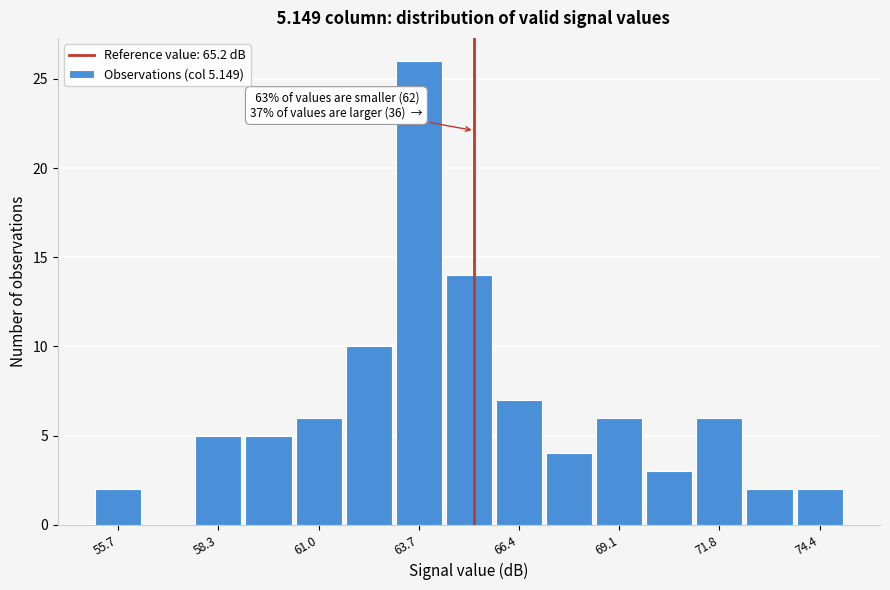

Read against the x-axis, roughly where is the centre of the tallest bar?

63.5